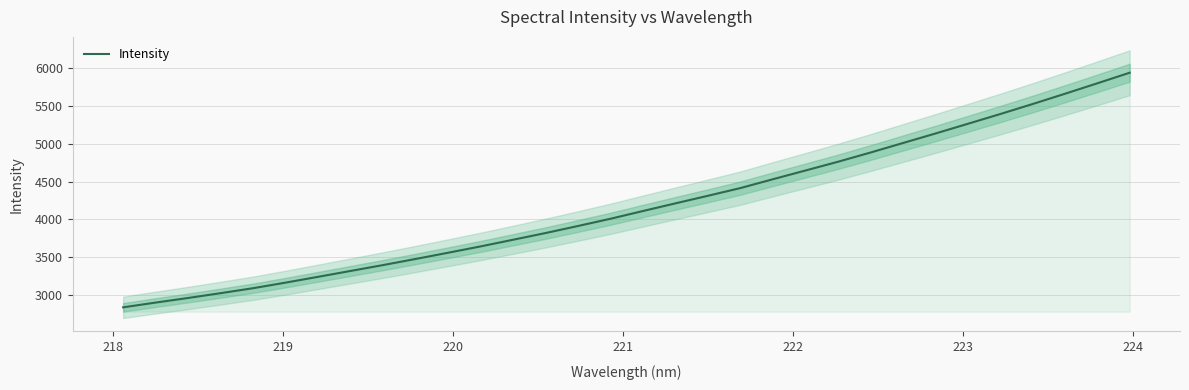

Reading left to right, list all the values displayed in this chart.

2834.0	2897.1	2958.0	3021.7	3087.5	3161.3	3238.3	3316.0	3393.8	3474.5	3557.0	3640.8	3729.0	3817.8	3911.2	4007.0	4109.5	4210.9	4311.1	4413.1	4530.0	4645.3	4760.7	4882.5	5008.4	5134.4	5263.0	5392.4	5525.2	5661.5	5800.2	5940.8